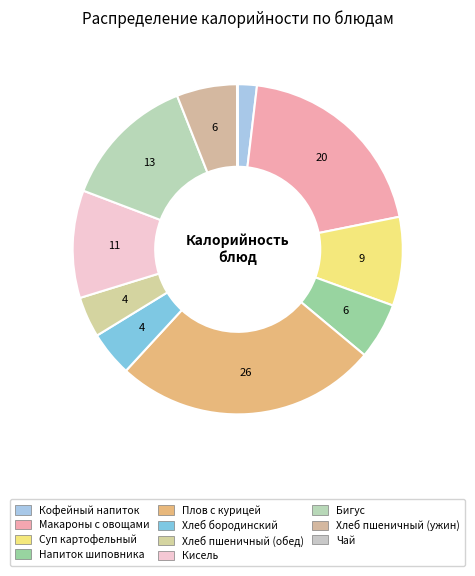

Rank the categories by value from lowest to highest.

УЖИН (Чай), ЗАВТРАК (Кофейный напиток), ОБЕД (Хлеб пшеничный), ОБЕД (Хлеб бородинский), ОБЕД (Напиток шиповника), УЖИН (Хлеб пшеничный), ОБЕД (Суп картофельный), ПОЛДНИК (Кисель), УЖИН (Бигус), ЗАВТРАК (Макароны с овощами), ОБЕД (Плов с курицей)